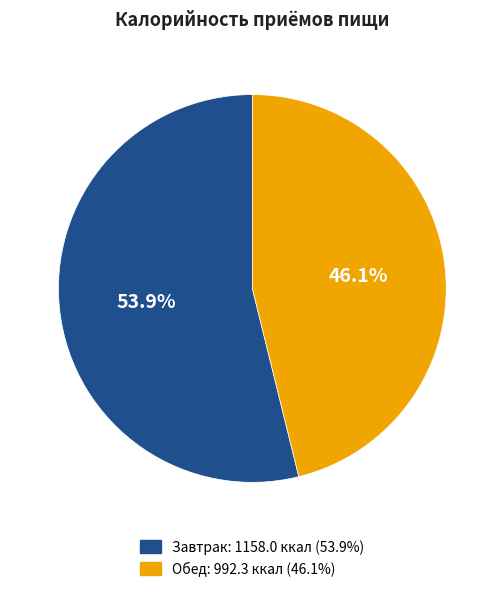

To the nearest percent, what percentage of the pie is Обед?

46%